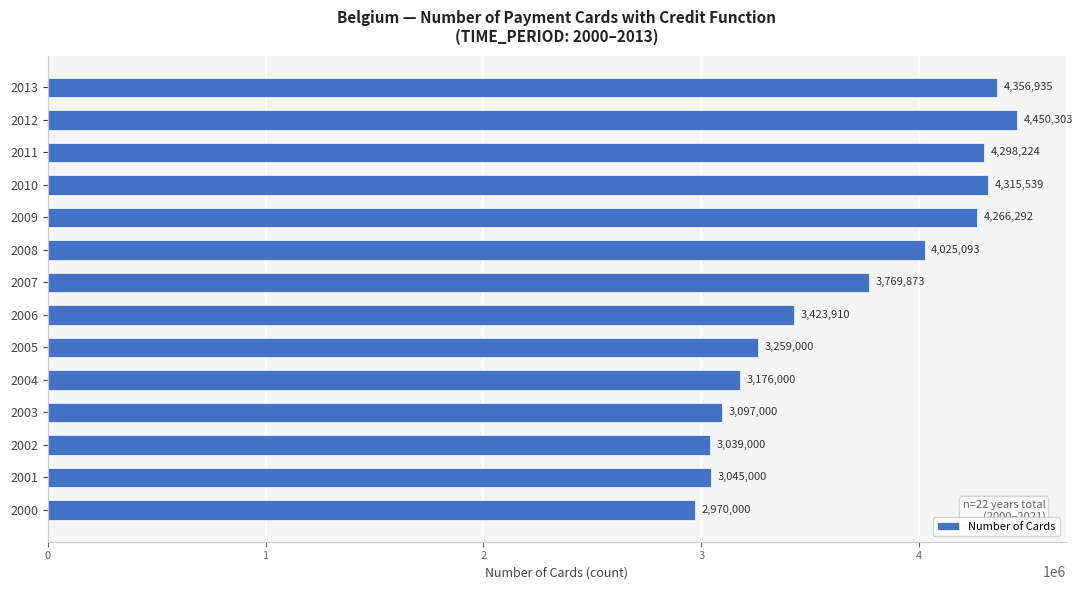

The value at 2001 is 1364659. True or false?

False